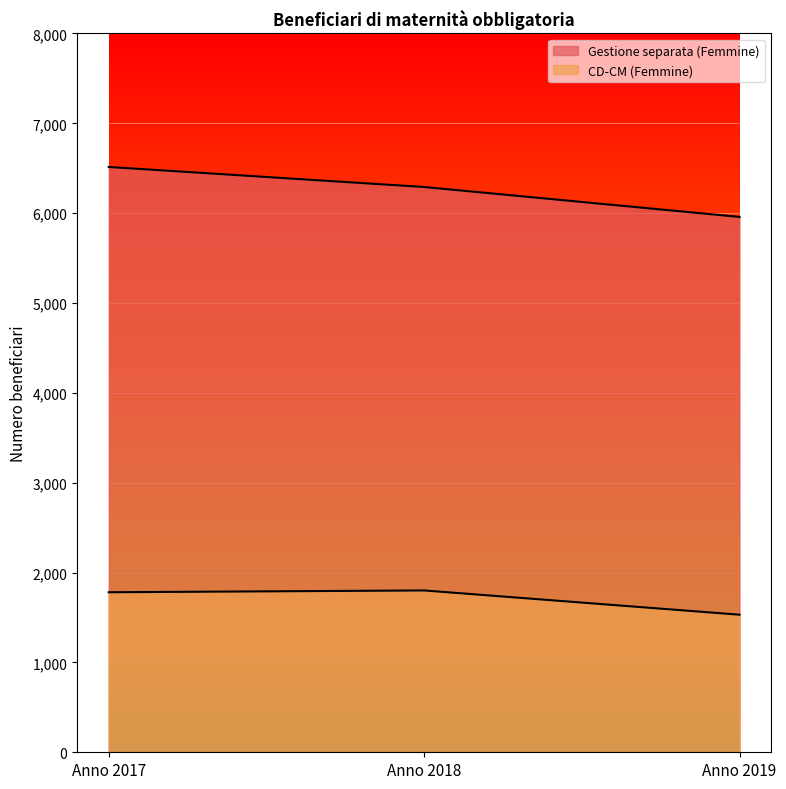

How many data points in CD-CM (Femmine) are above 1781?

1